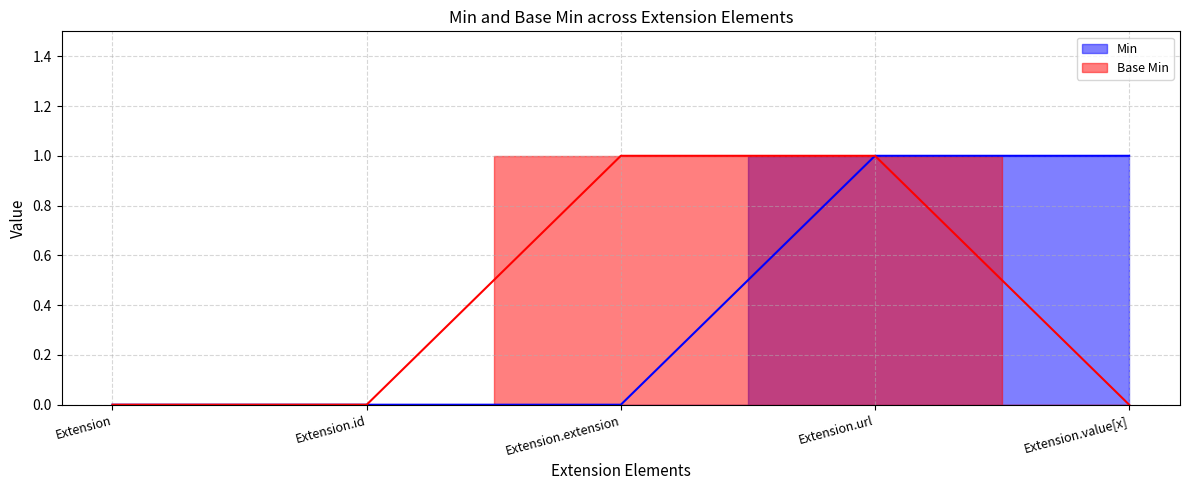

Which series has the widest spread of values?

Min